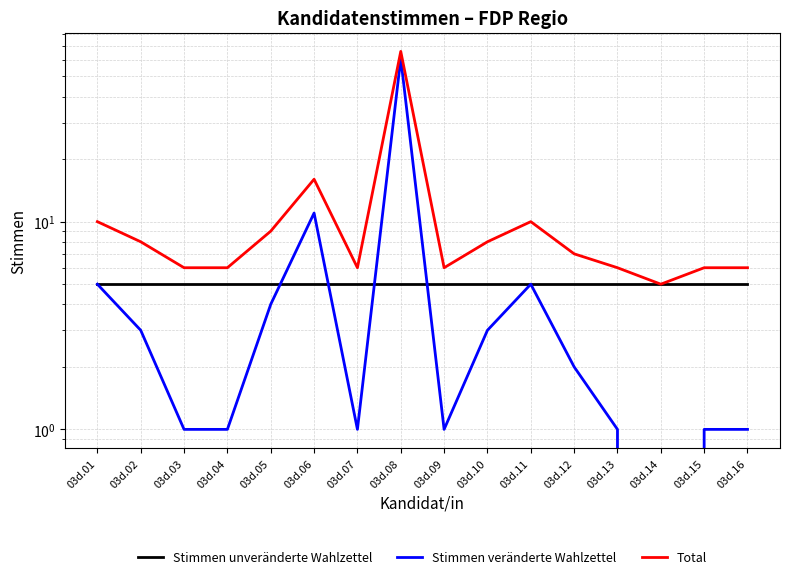

How many series are shown in this chart?

3